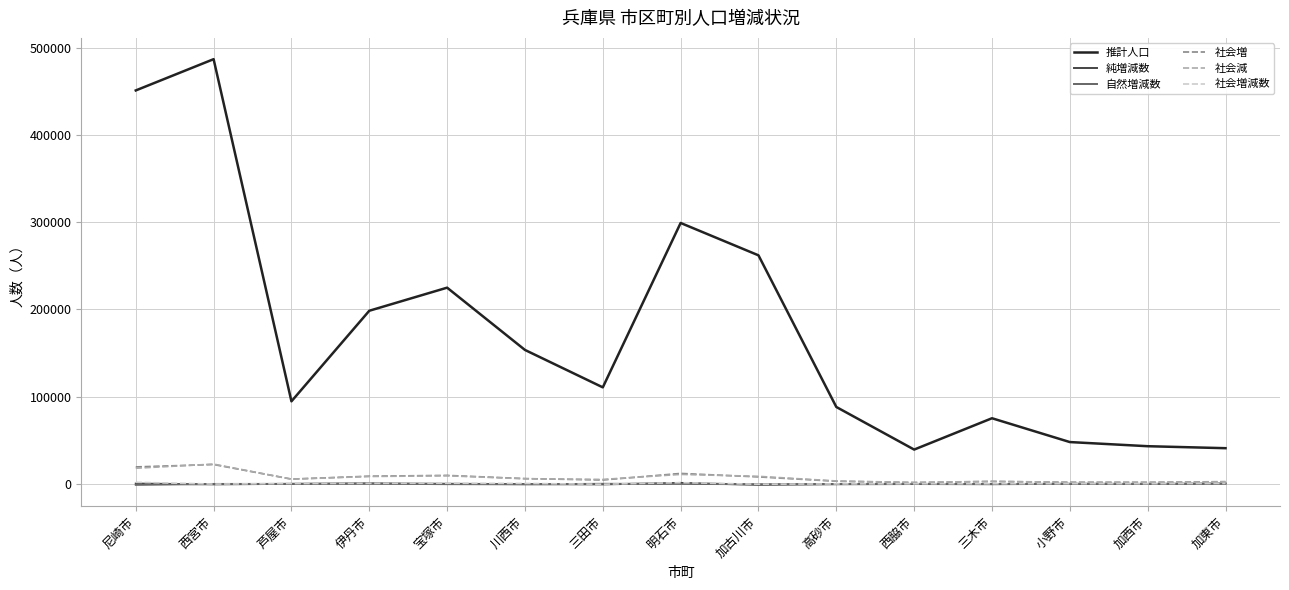

True or false: 推計人口 and 純増減数 intersect in this chart.

False